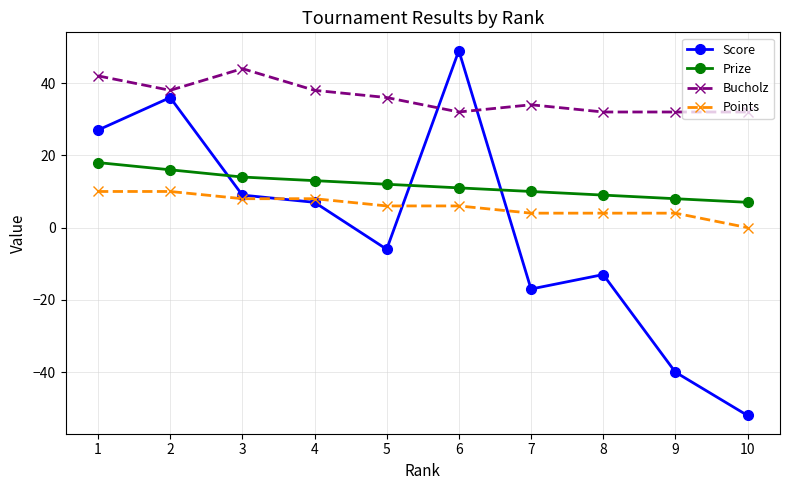

Which series has the widest spread of values?

Score